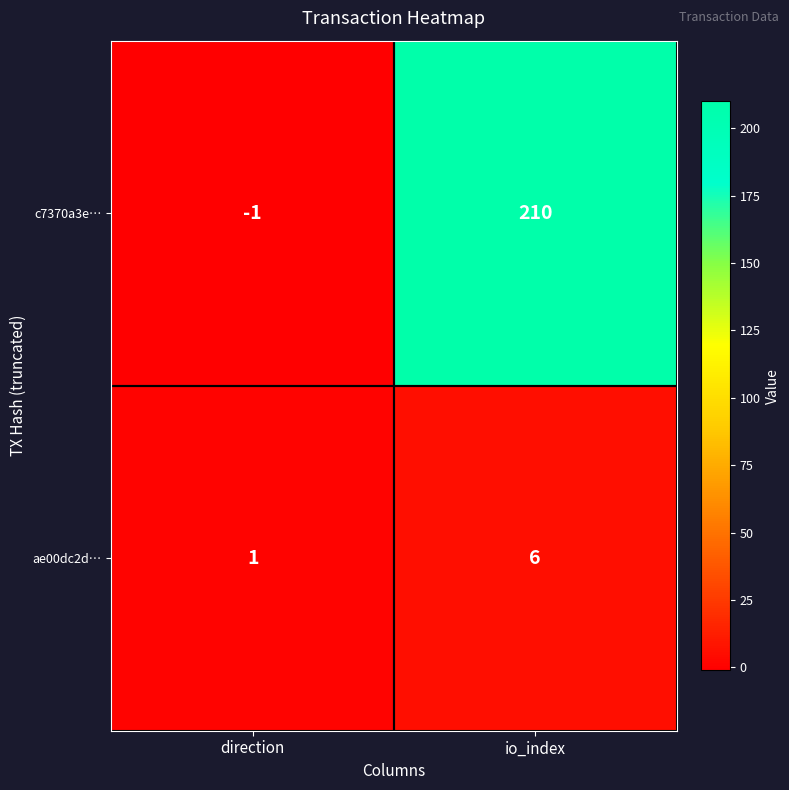

At which category is the sum across all series the highest?

io_index